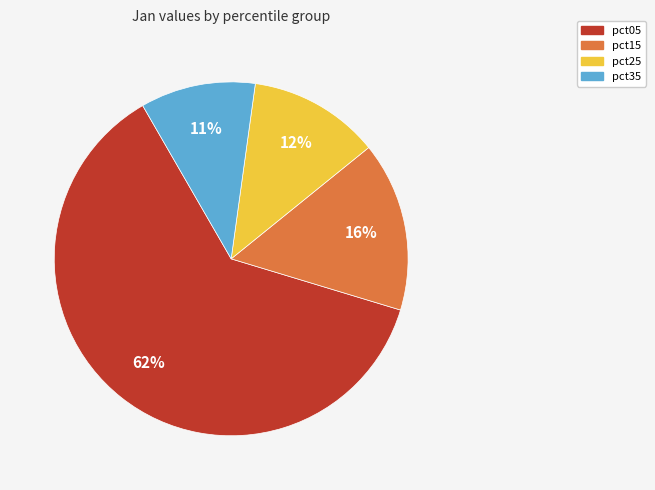

Is there any slice that represents more than half of the pie?

Yes